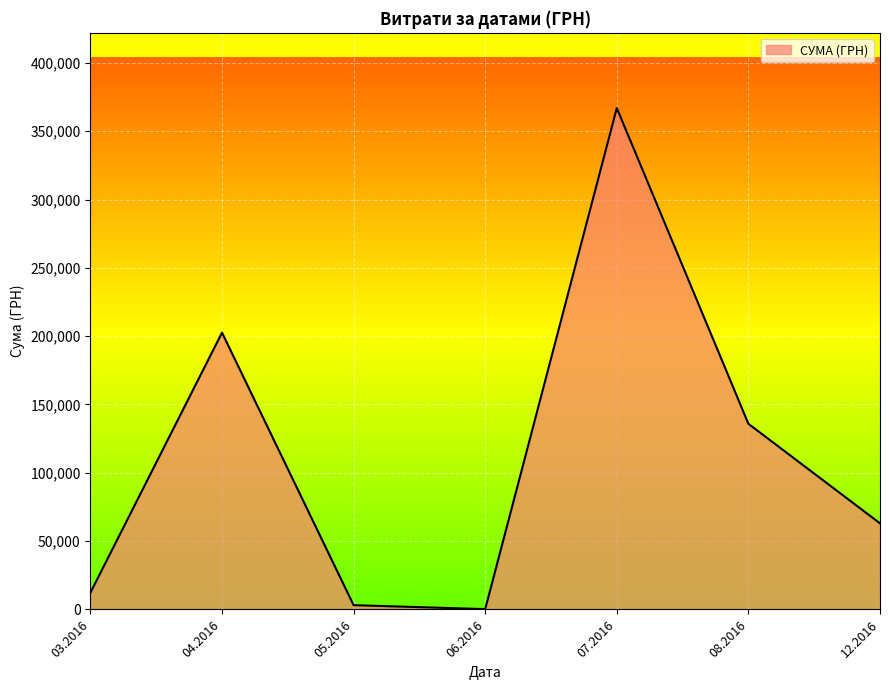

At which category does the data reach its first local peak?

04.2016